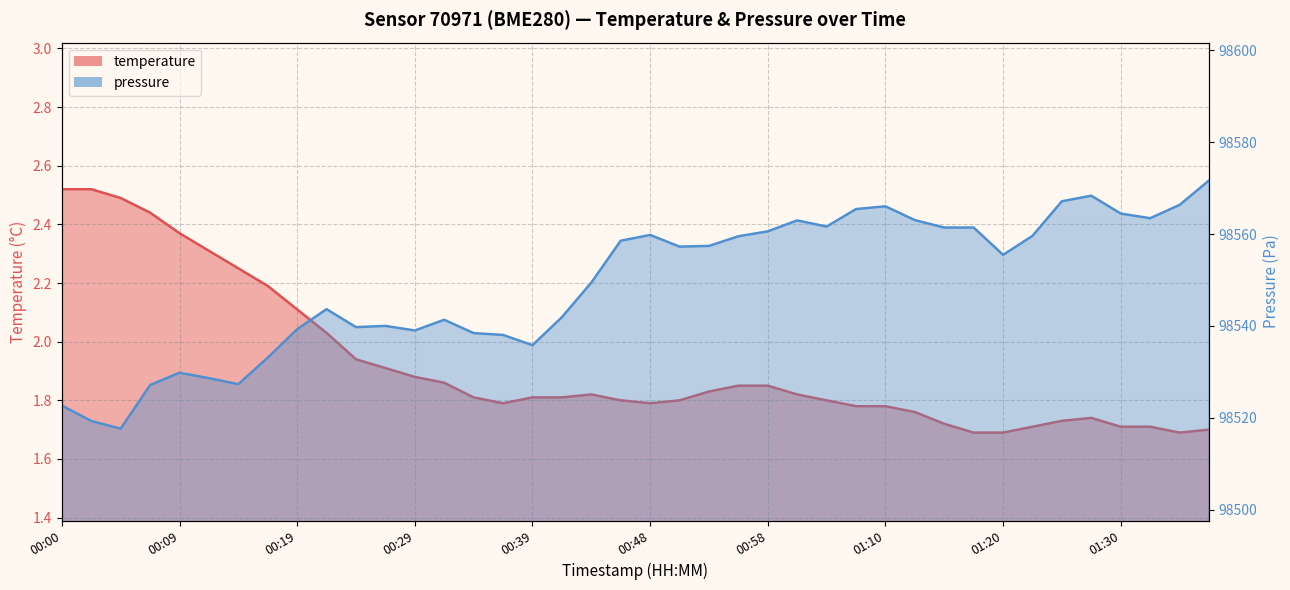

Which category has the highest value in the temperature series?

00:00